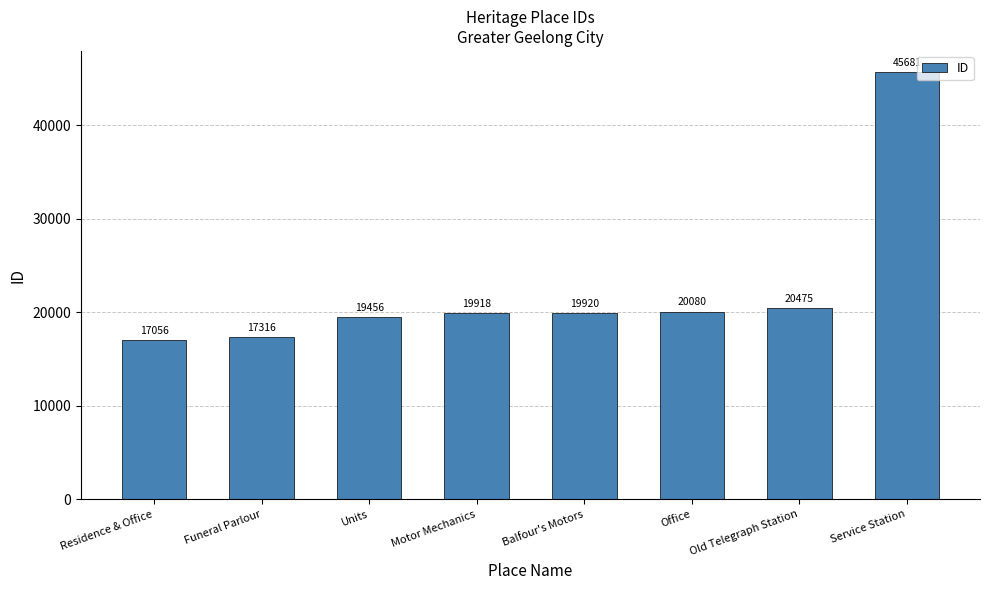

What is the approximate value at Units, to the nearest 100?

19500